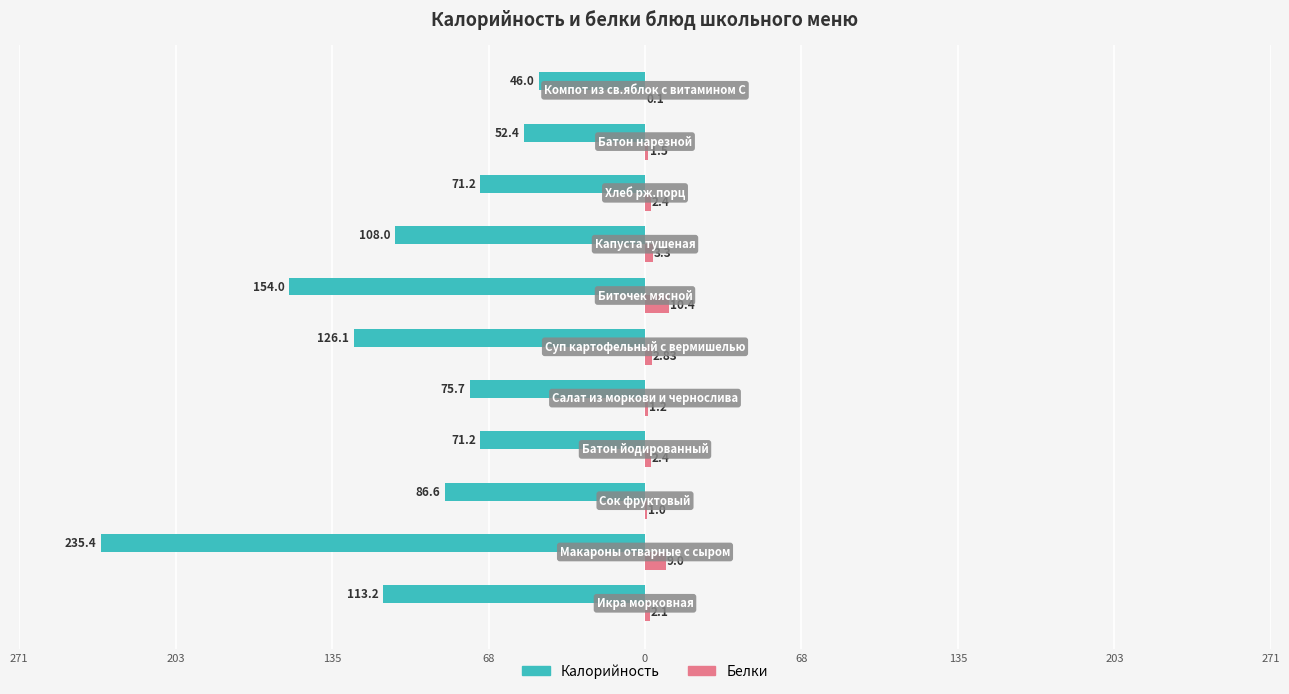

What are all the series names shown in the legend?

Калорийность, Белки